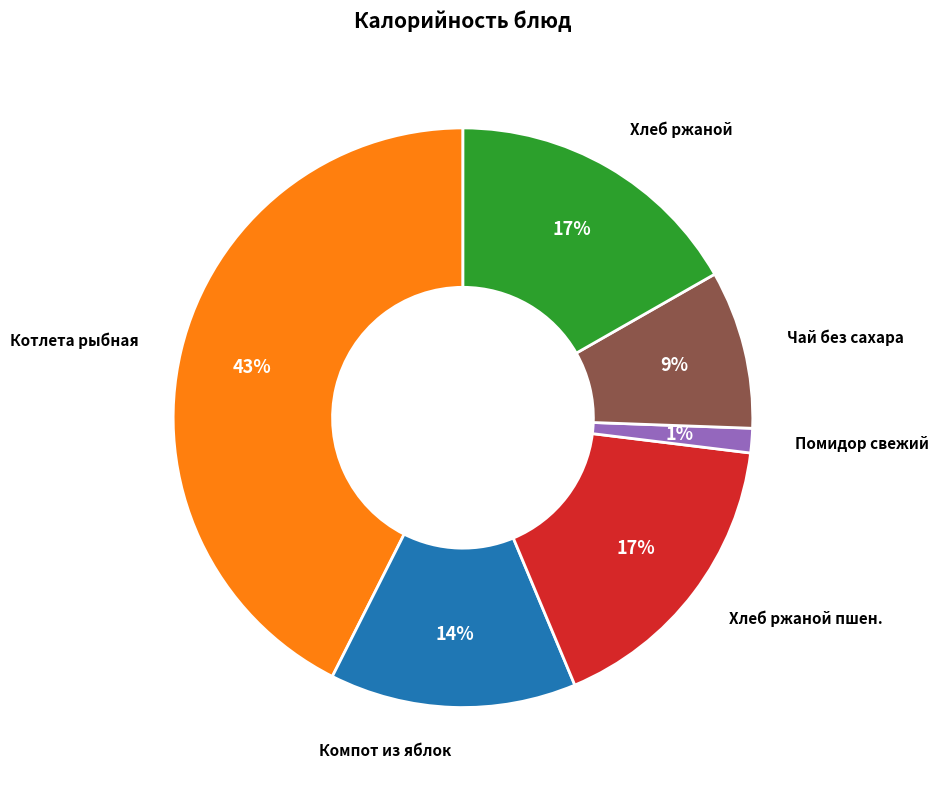

How many segments does this pie chart have?

6